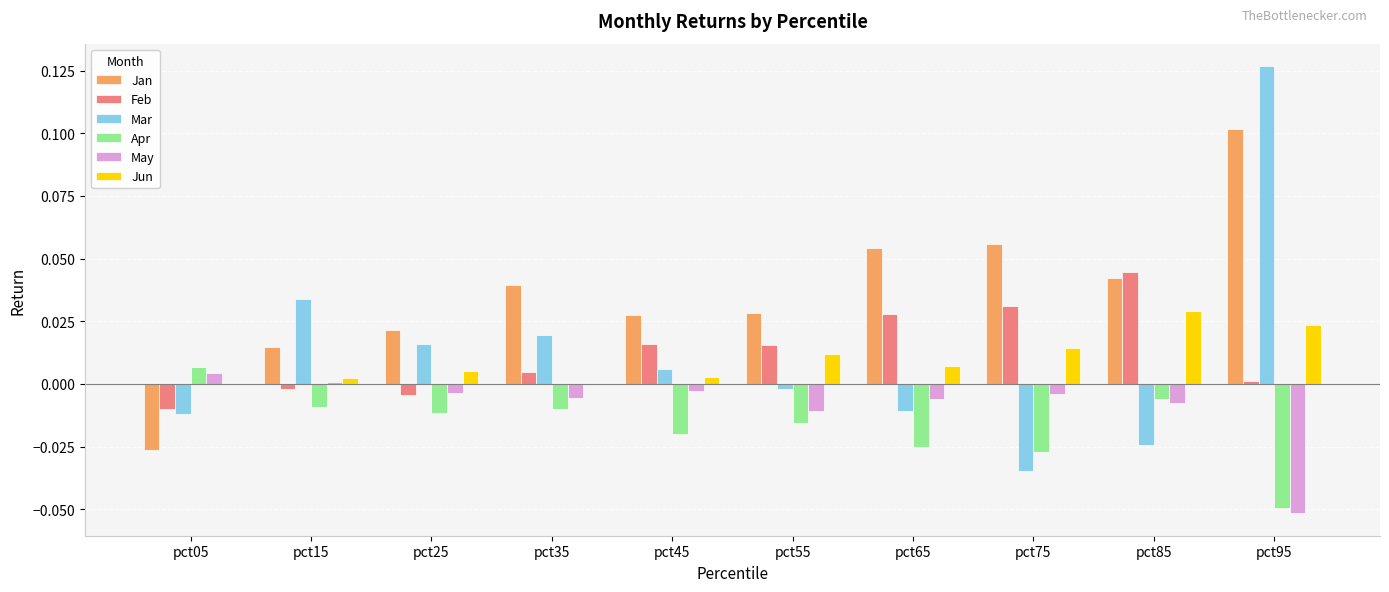

How many Jan values are between 0 and 1?

9